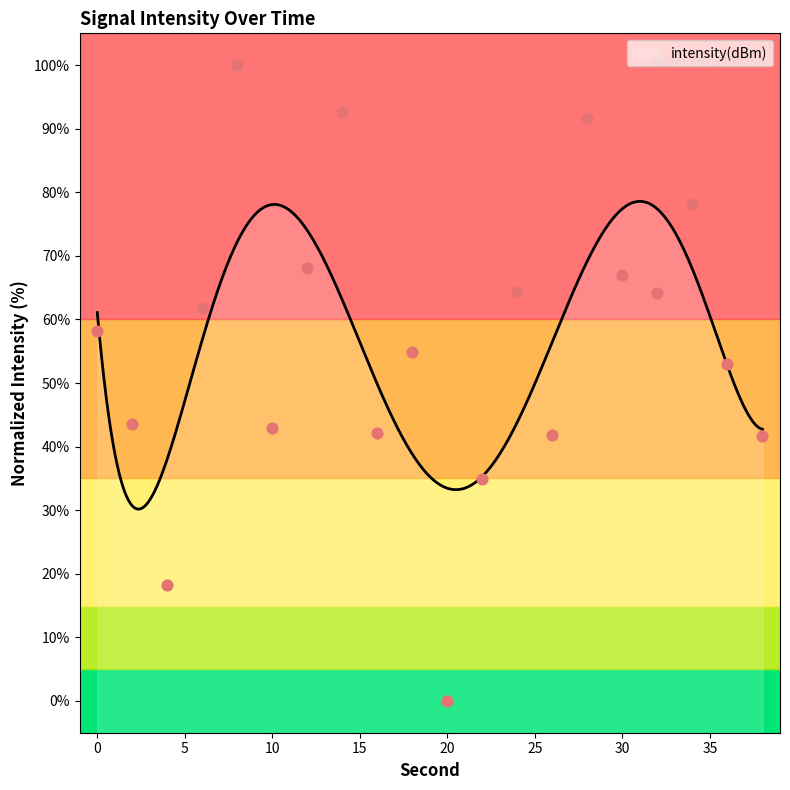

Which has a higher value, 22 or 18?

18